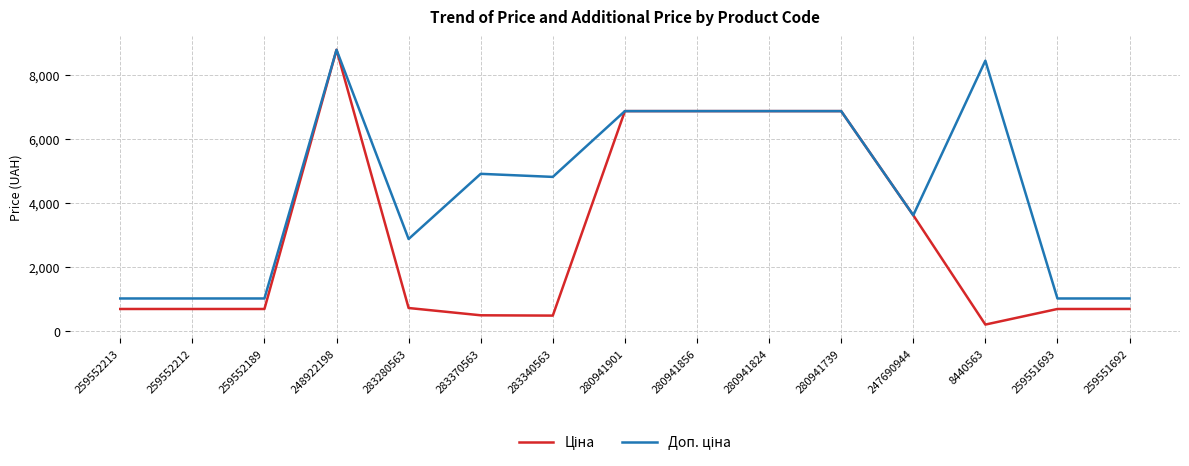

Which label corresponds to the largest value in the chart?

248922198